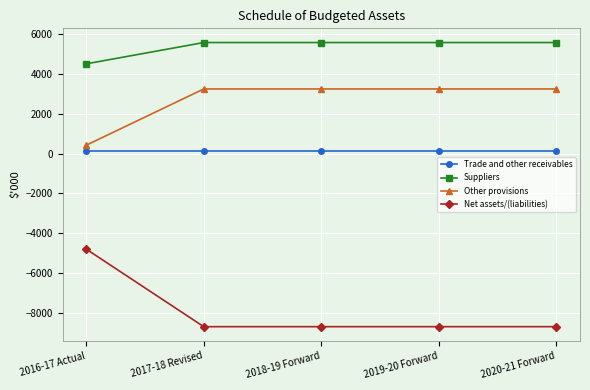

What is the label of the 3rd point from the left?

2018-19 Forward